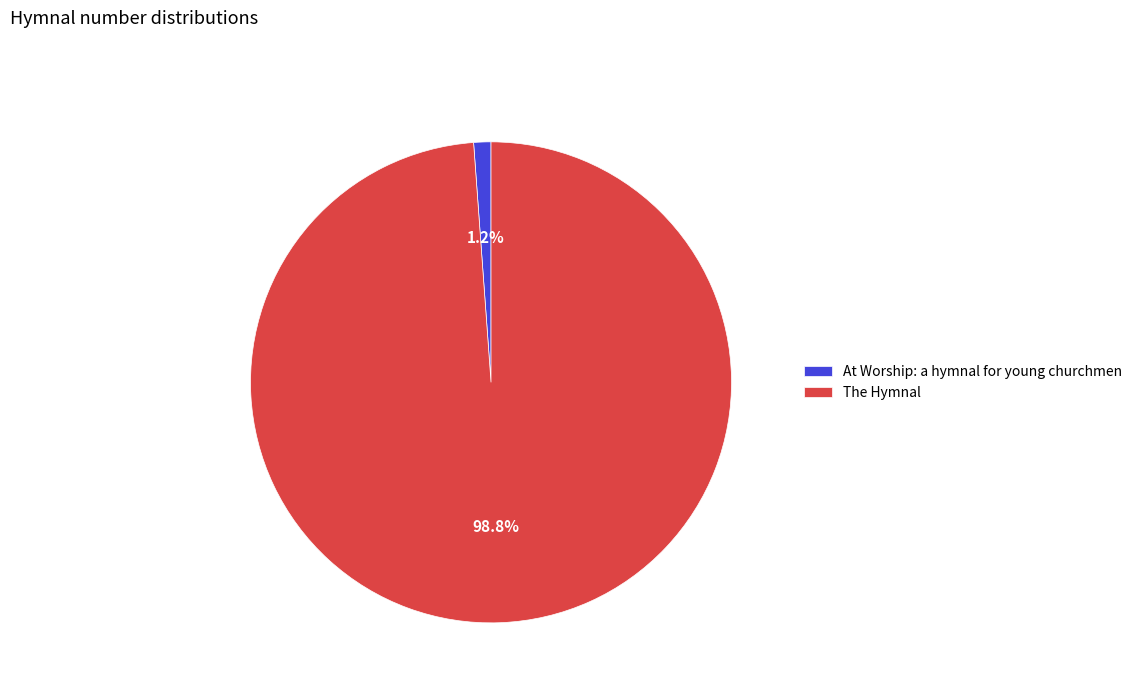

What is the smallest slice in the pie chart?

At Worship: a hymnal for young churchmen